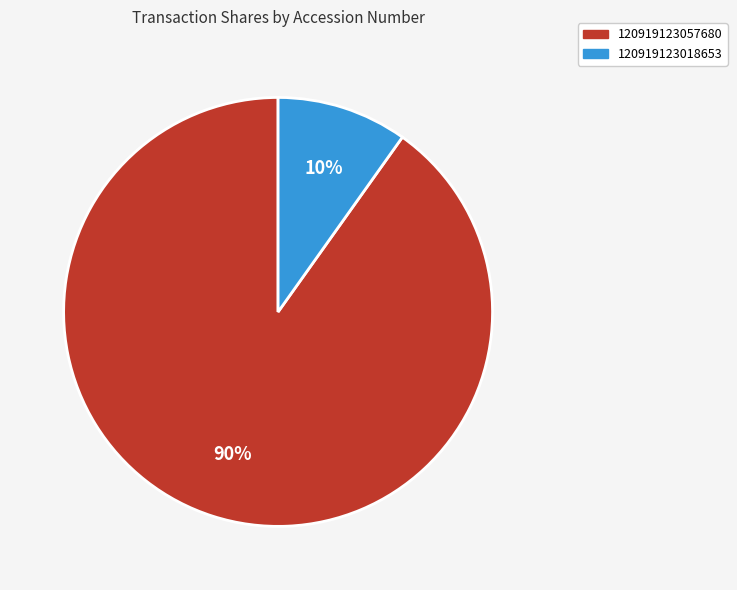

Count the number of slices in the pie.

2